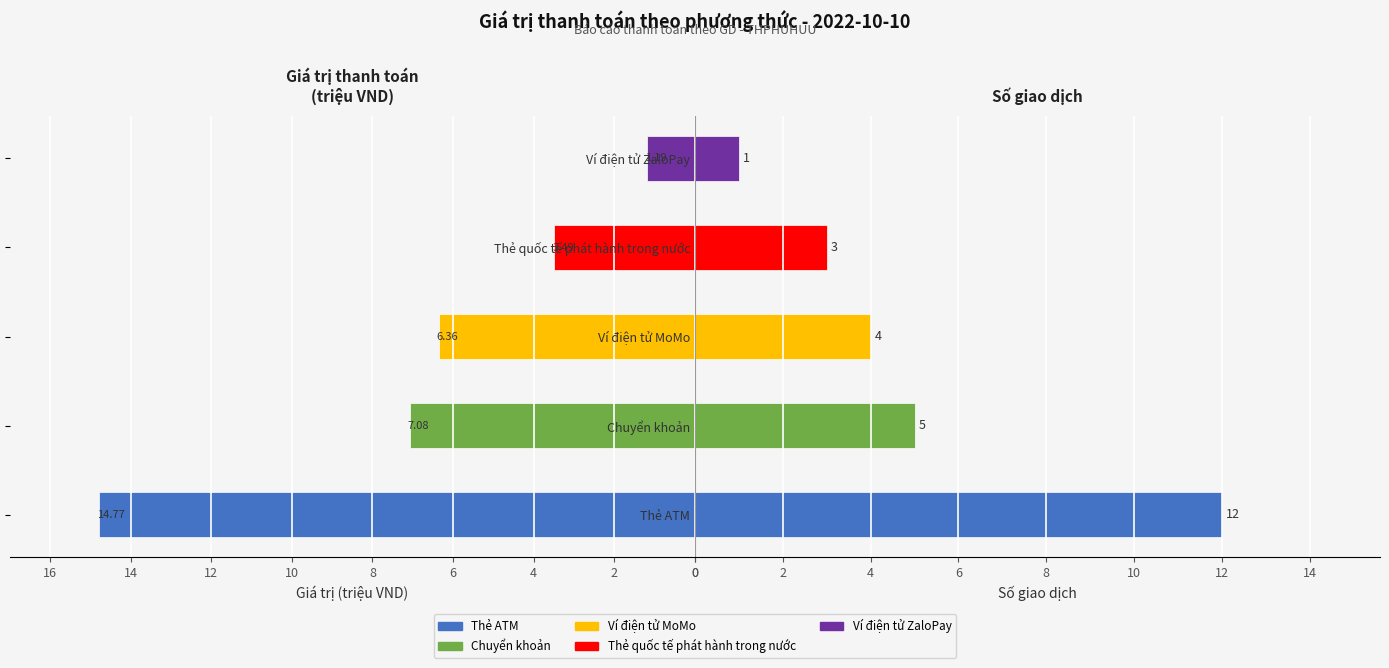

What is the difference between the Số giao dịch values at Thẻ ATM and Ví điện tử ZaloPay?

11.0